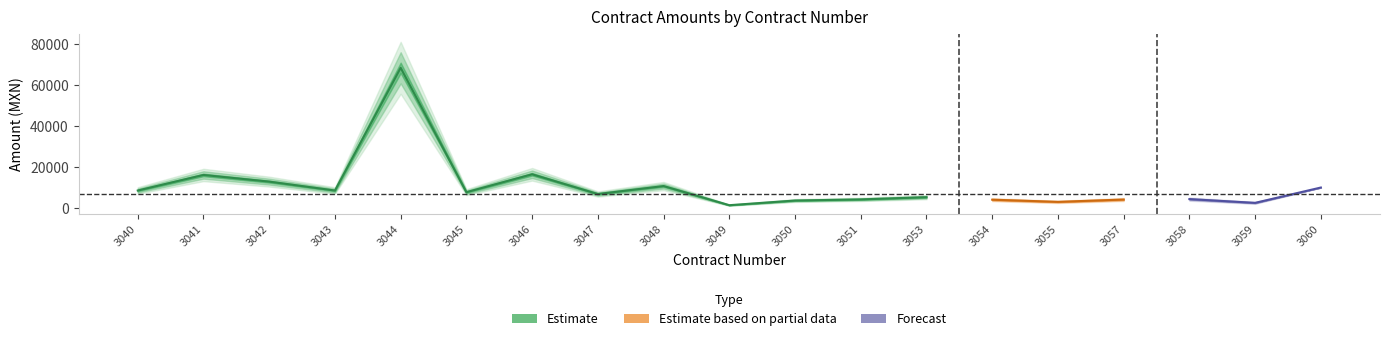

Which category has the lowest value in the Monto sin impuestos series?

3049